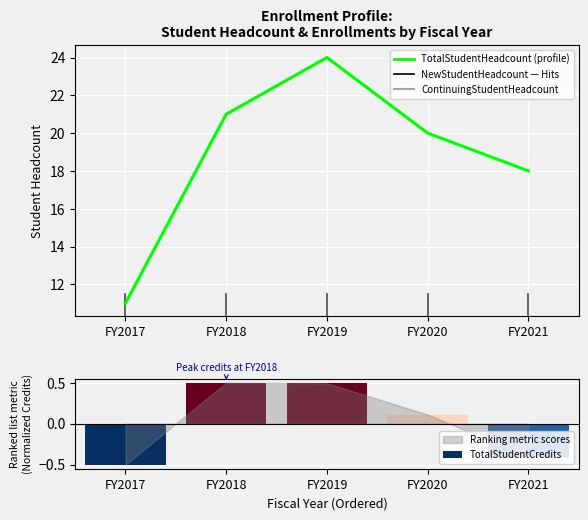

What is the difference between the maximum and minimum values?

13